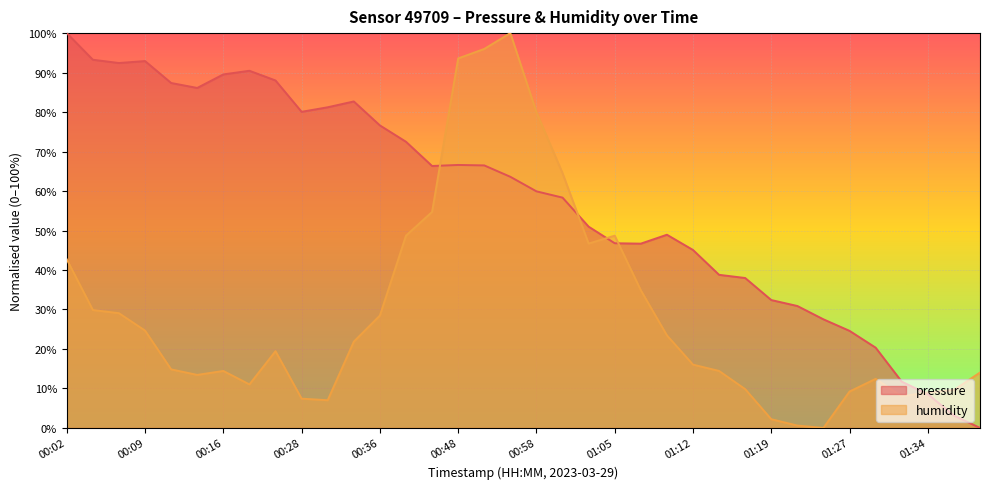

How many values in the humidity series exceed 19?

18